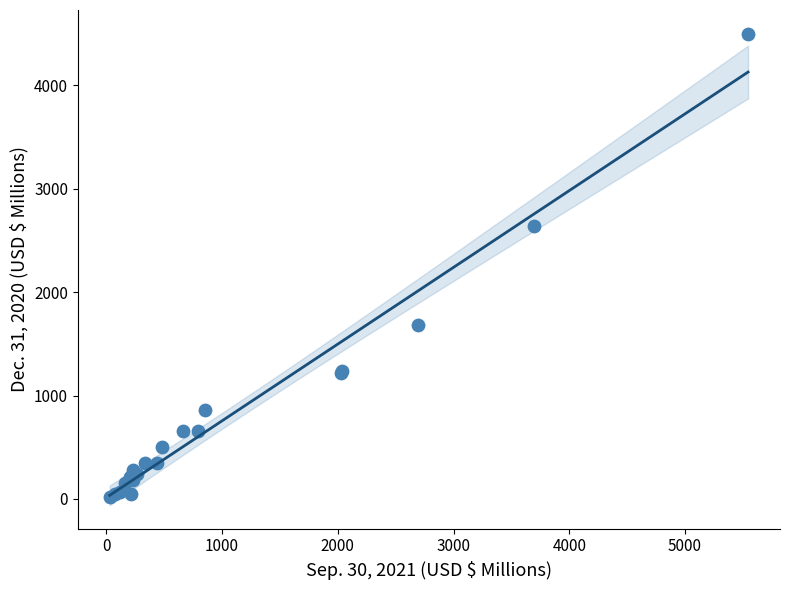

What Y value in the scatter plot is closest to 2261?

2639.3